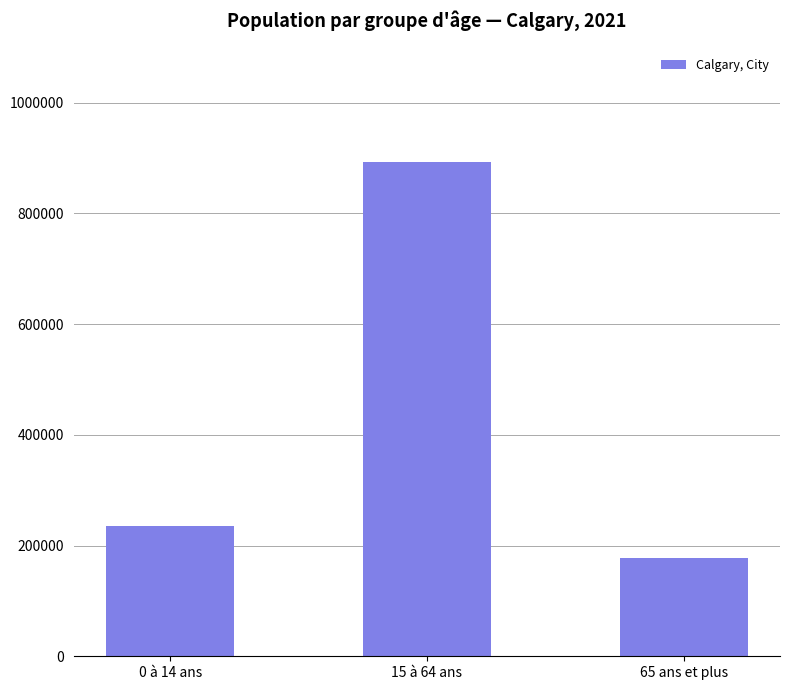

Rank the categories by value from lowest to highest.

65 ans et plus, 0 à 14 ans, 15 à 64 ans